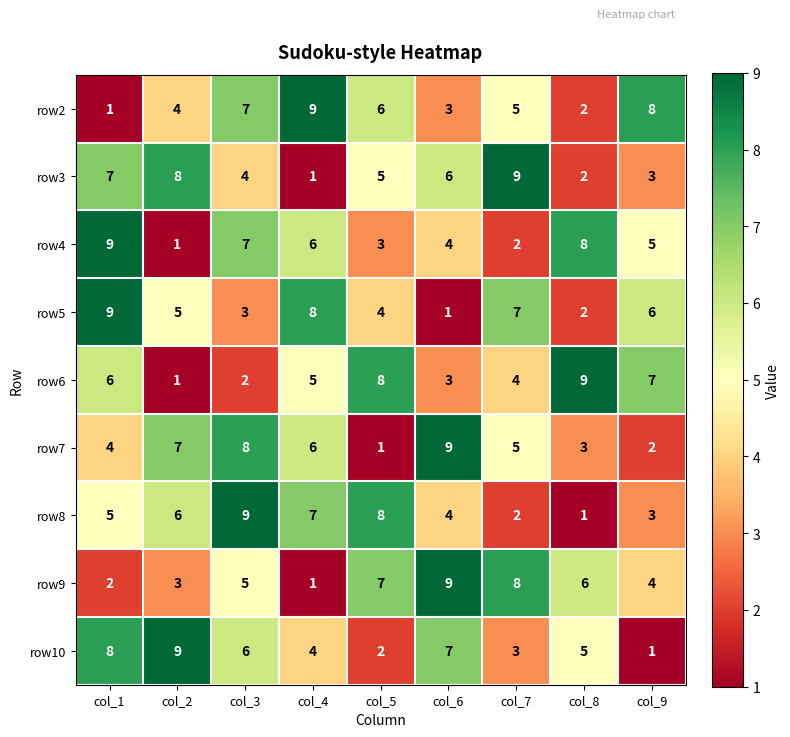

What is the difference between the maximum and second lowest values in the row4 series?

7